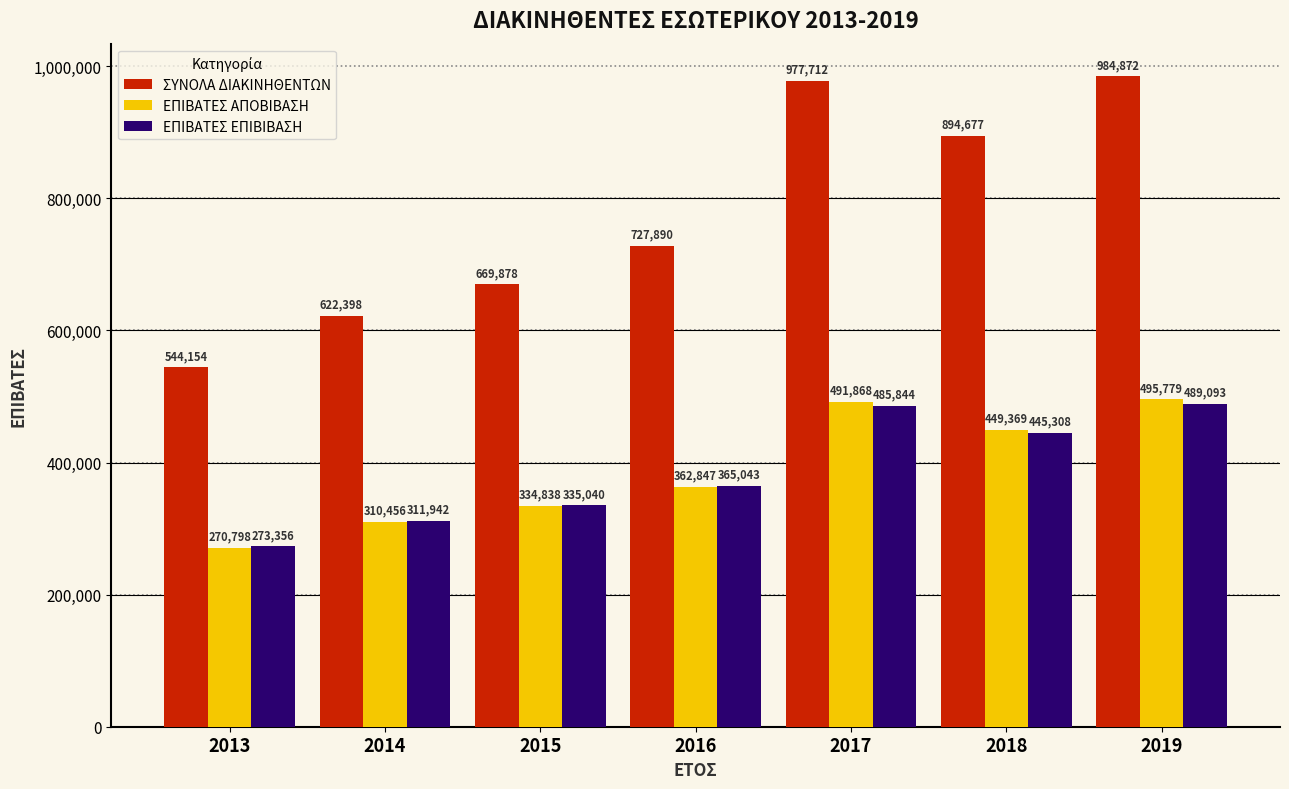

At which category does the chart reach its minimum across all series?

2013